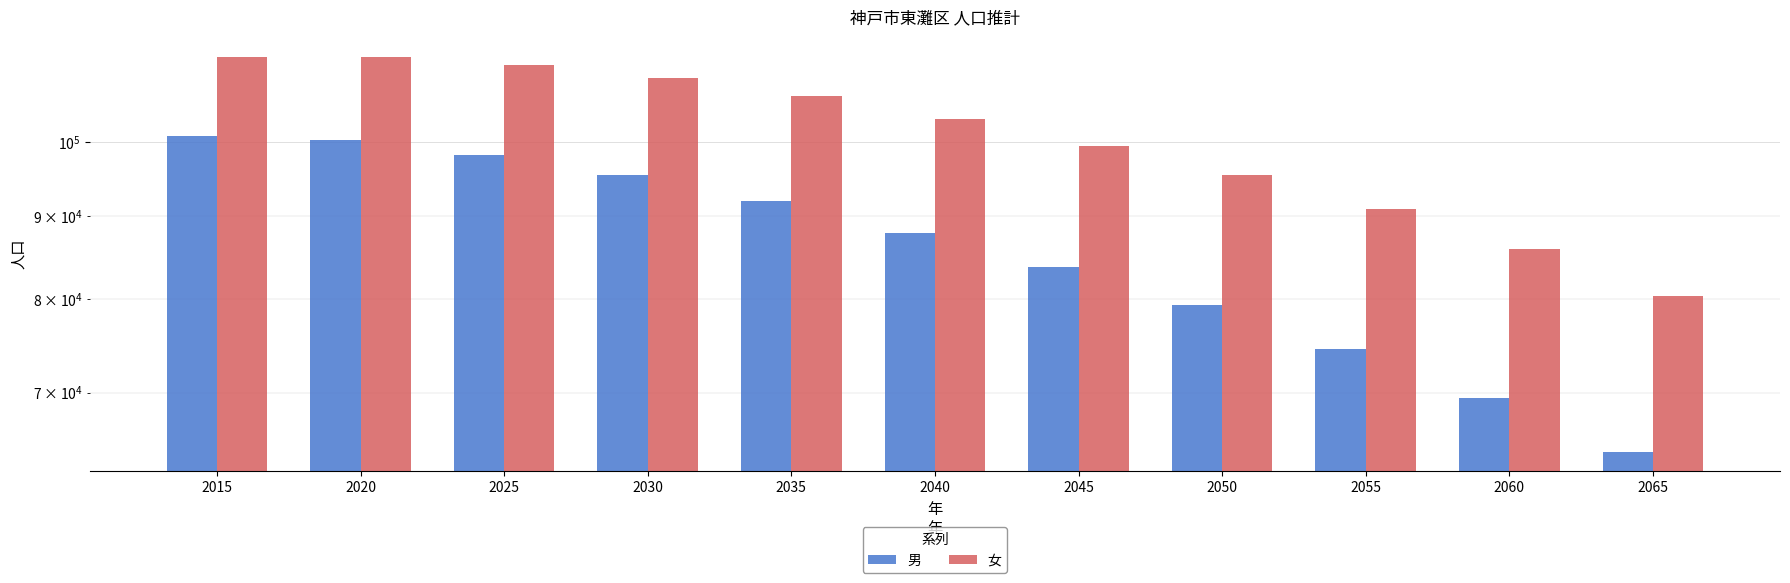

How many bars are there in each group?

2